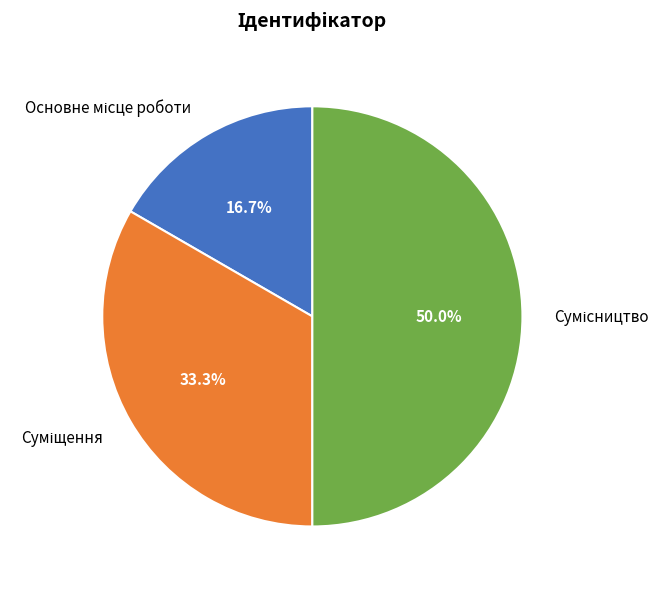

How many slices are in this pie chart?

3